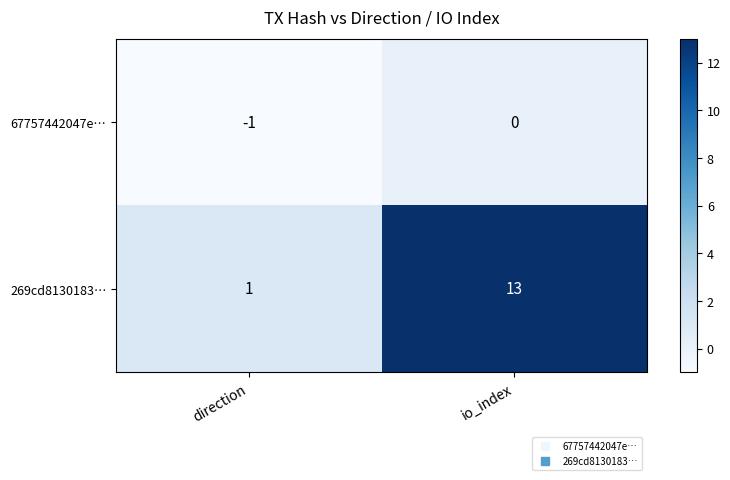

True or false: 269cd8130183… has a value of 13 at io_index.

True